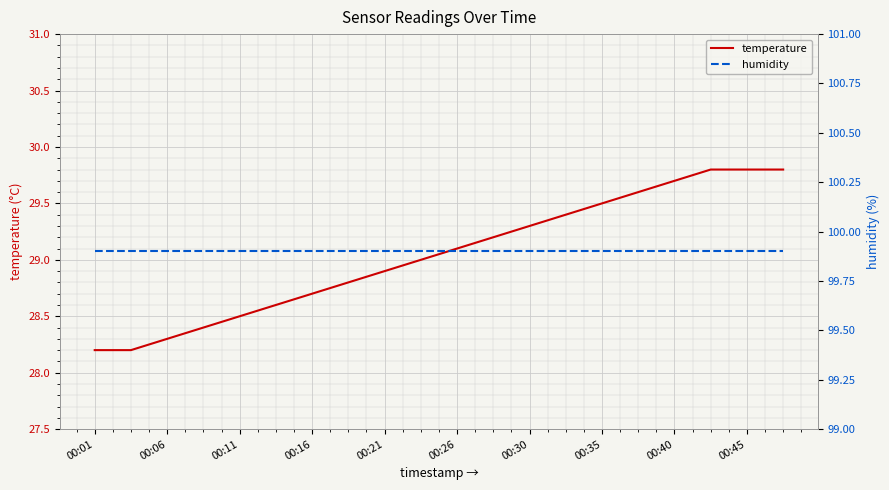

The value of temperature at 00:30 is 29.3. True or false?

True